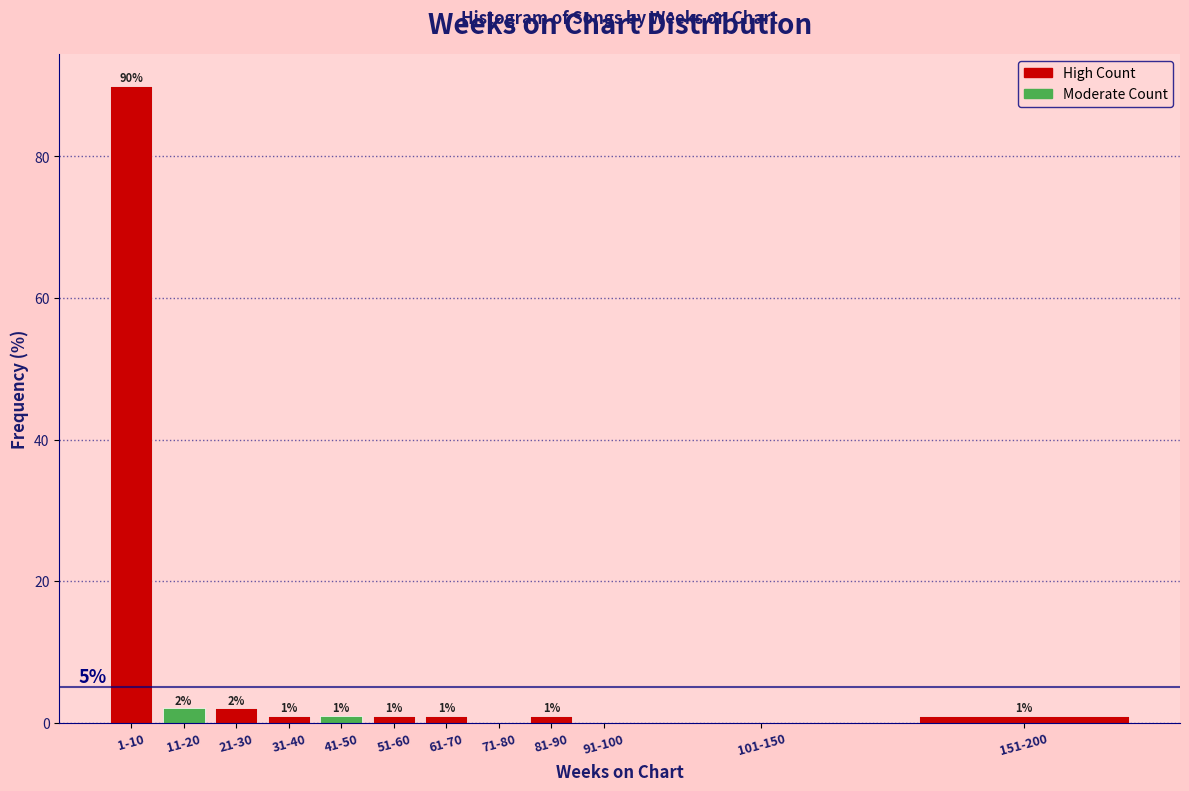

Reading left to right, what are all the values shown in this chart?

1-10=90	11-20=2	21-30=2	31-40=1	41-50=1	51-60=1	61-70=1	71-80=0	81-90=1	91-100=0	101-150=0	151-200=1